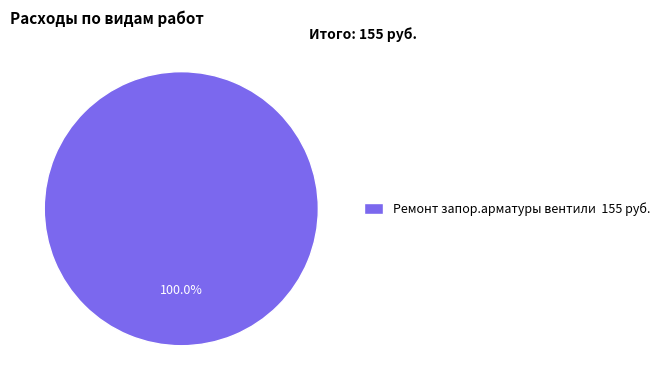

Which category accounts for the majority?

Ремонт запор.арматуры вентили 155 руб.